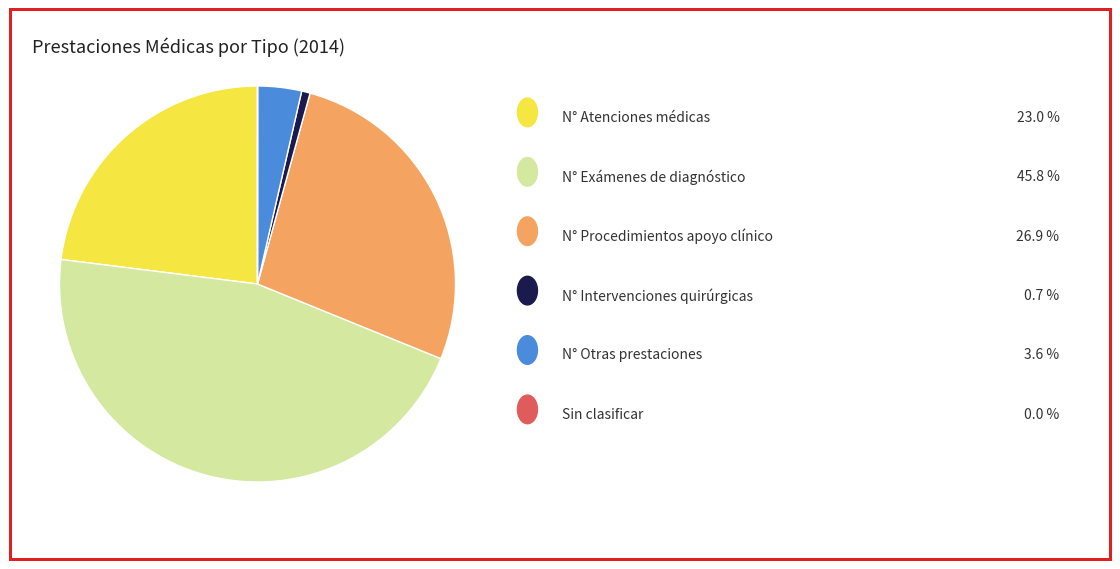

Is there any slice that represents more than half of the pie?

No